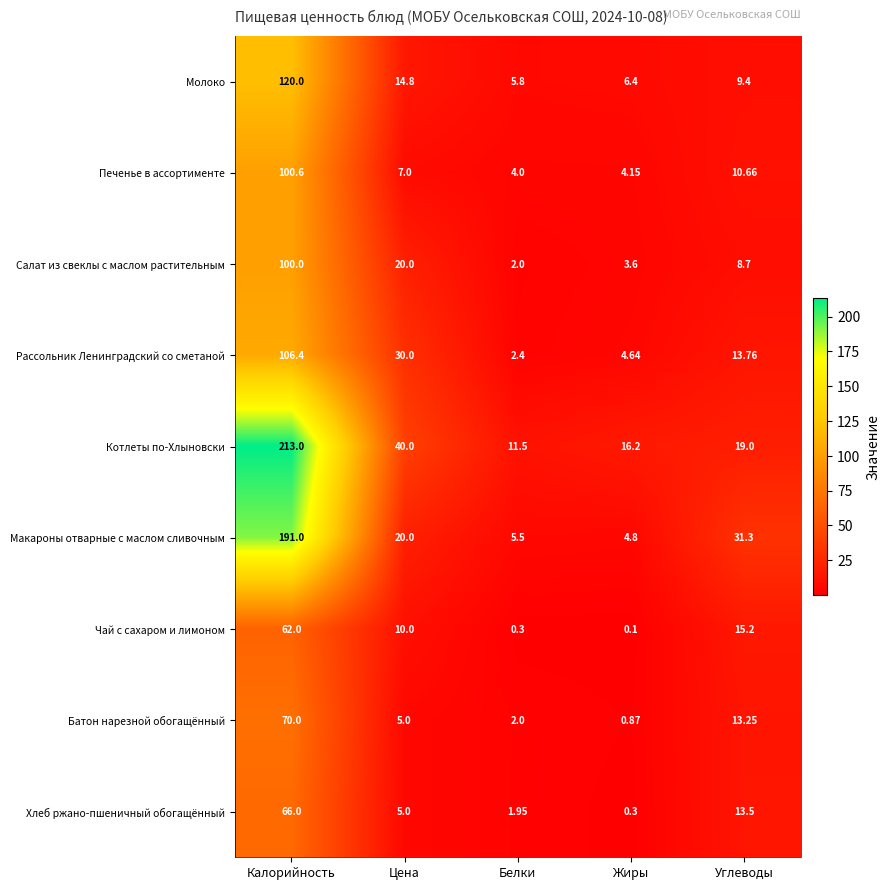

Is the value of Чай с сахаром и лимоном at Жиры greater than the value of Молоко at Белки?

No